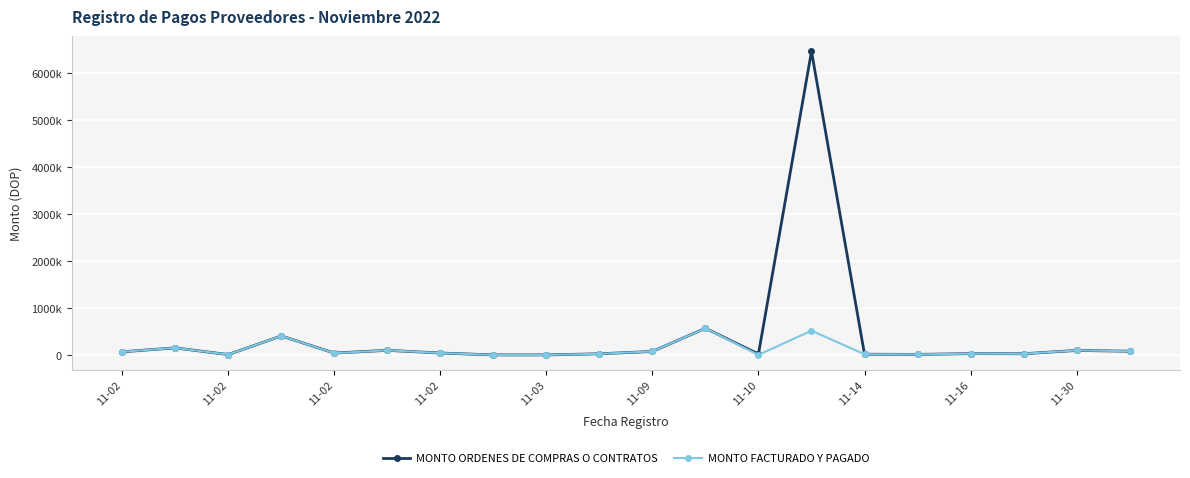

Reading right to left, list all the values displayed in this chart.

MONTO ORDENES DE COMPRAS O CONTRATOS: 78600.3	95580.0	24780.0	27140.0	10800.0	14567.5	6456960.0	20000.0	566574.0	73379.2	23600.0	393.0	393.0	40267.5	97940.0	39245.2	404104.5	6900.0	150000.0	66442.5
MONTO FACTURADO Y PAGADO: 78600.3	95800.0	24780.0	27140.0	10800.0	14567.5	515424.0	1256.0	566574.0	73379.2	23600.0	393.0	393.0	40267.5	97940.0	37672.8	404104.5	6900.0	150000.0	66442.5